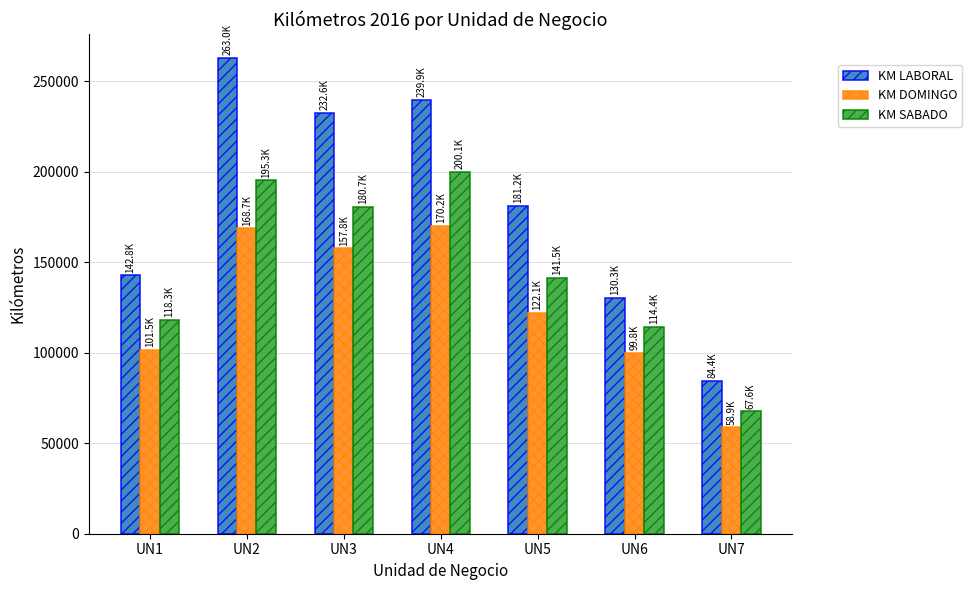

What is the minimum value for KM DOMINGO?

58858.6